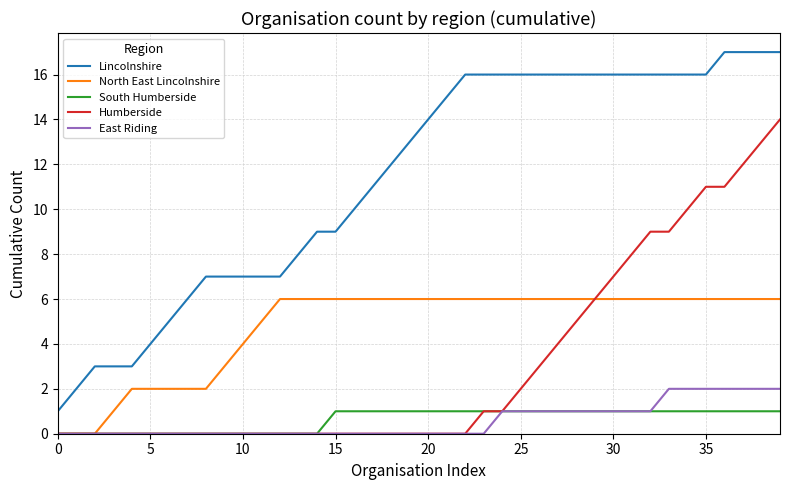

List the series in order of their peak value, lowest first.

South Humberside, East Riding, North East Lincolnshire, Humberside, Lincolnshire